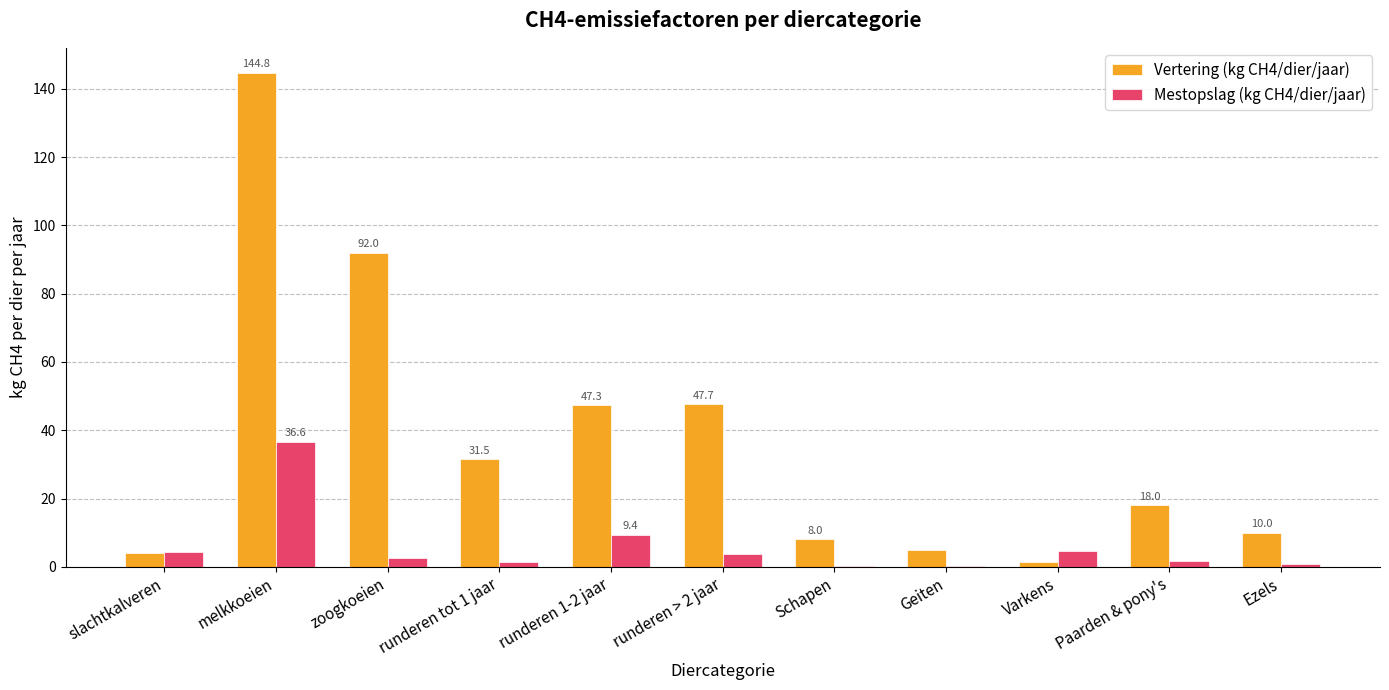

What are all the series names shown in the legend?

Vertering (kg CH4/dier/jaar), Mestopslag (kg CH4/dier/jaar)